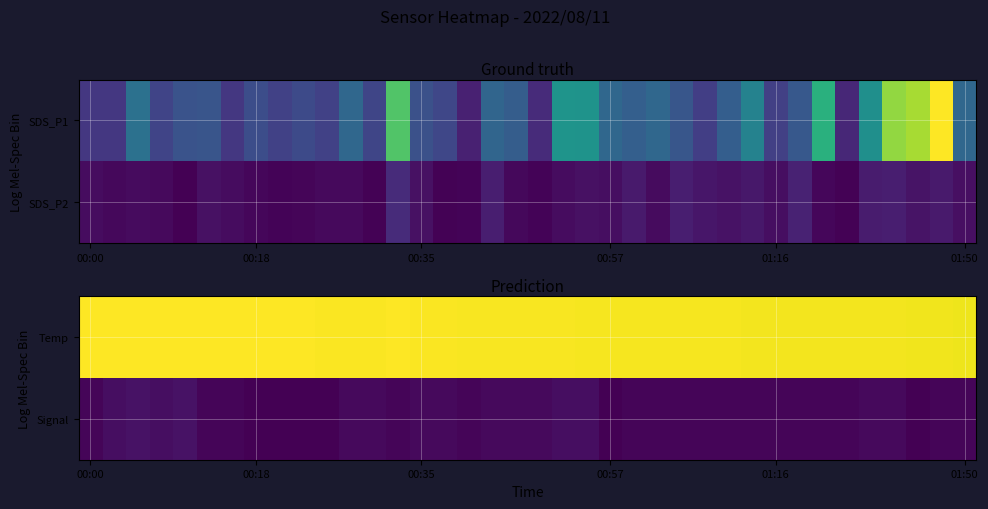

Rank the series by their average value, from lowest to highest.

Signal, Temp